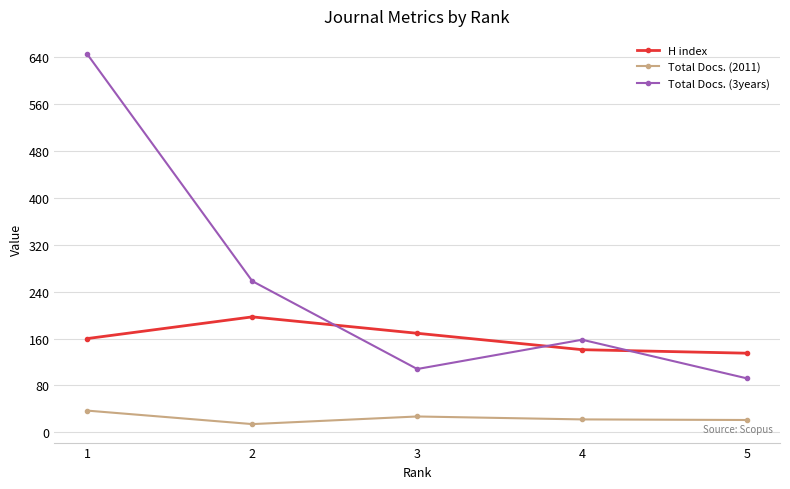

List the labels in order of Total Docs. (3years) value, largest first.

1, 2, 4, 3, 5